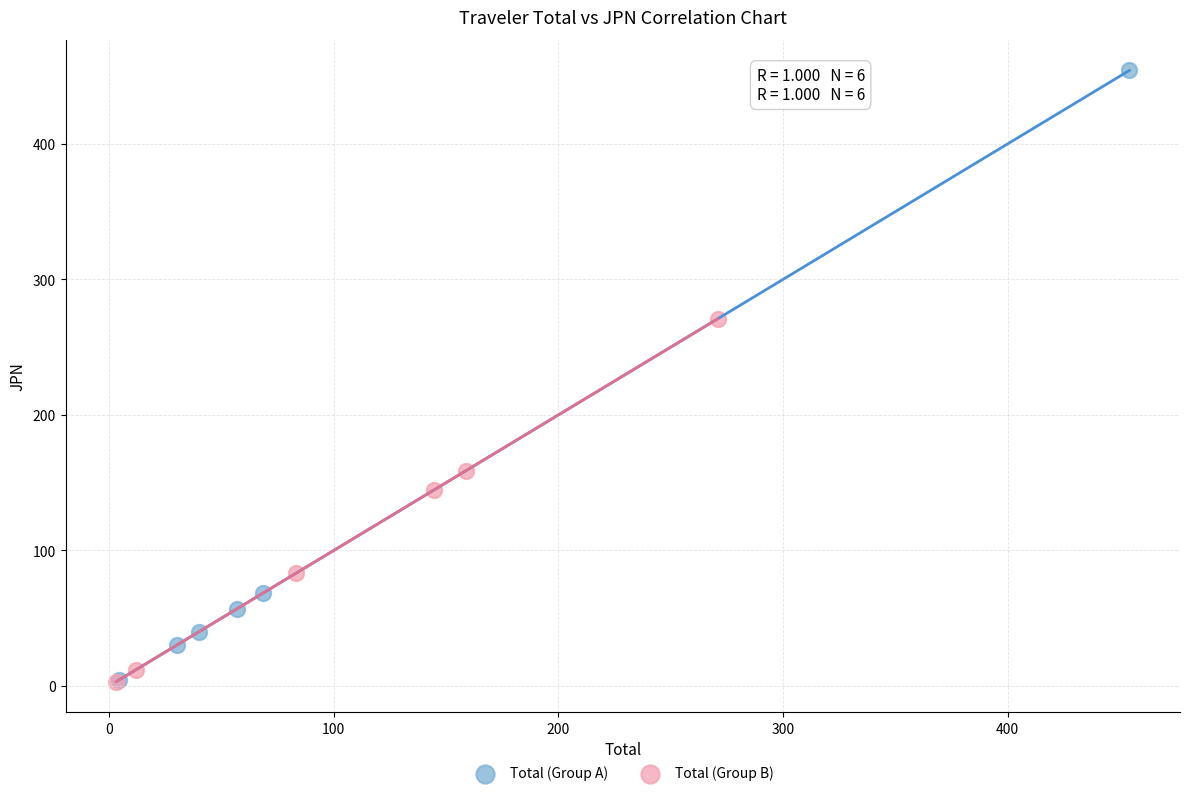

What are all the series names shown in the legend?

Total (Group A), Total (Group B)